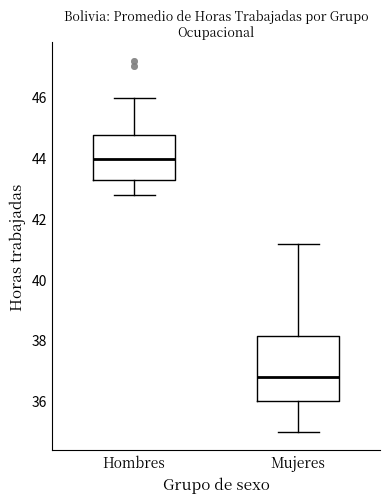

Comparing the boxes themselves (not the whiskers), which one is the tallest?

Mujeres